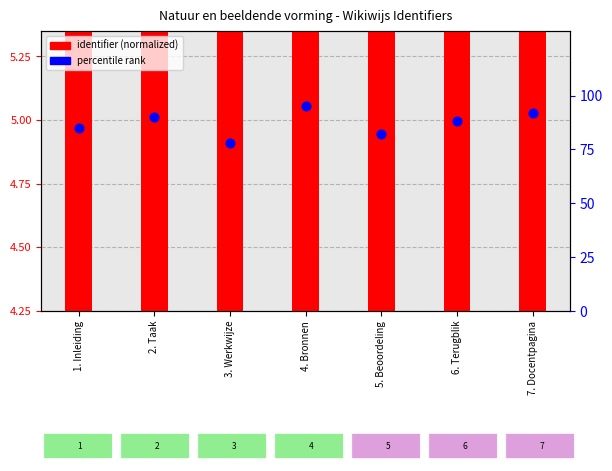

Which series has the largest total across all categories?

percentile rank